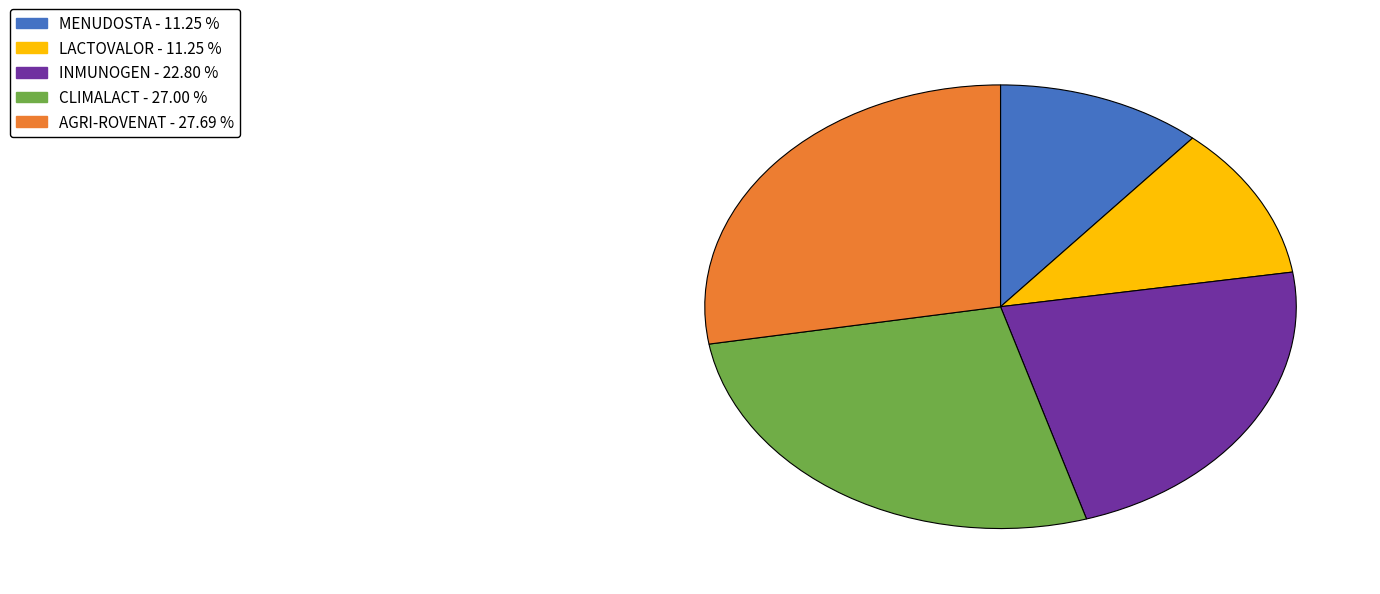

Which has a higher value, AGRI-ROVENAT or LACTOVALOR?

AGRI-ROVENAT